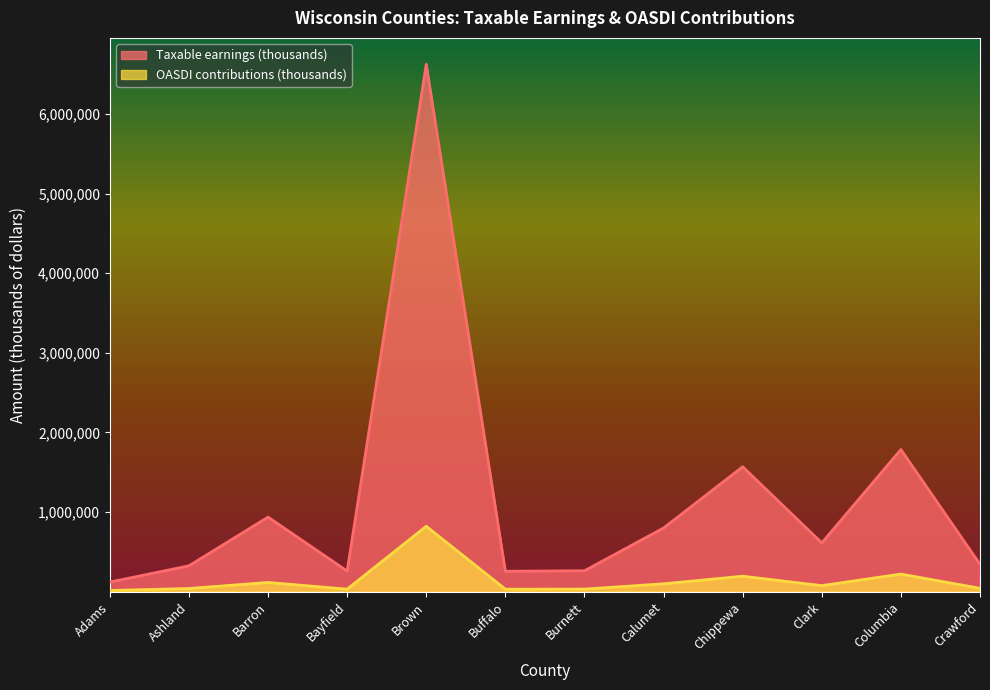

How many lines are shown in the chart?

2